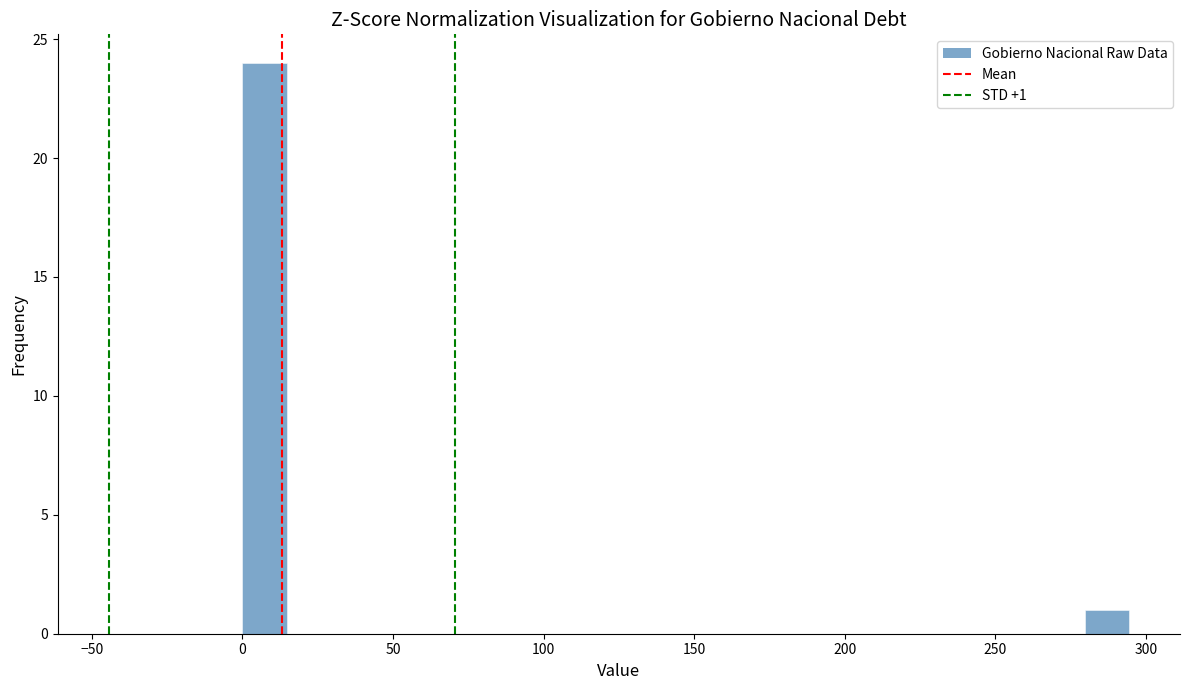

Read against the x-axis, roughly where is the centre of the tallest bar?

5